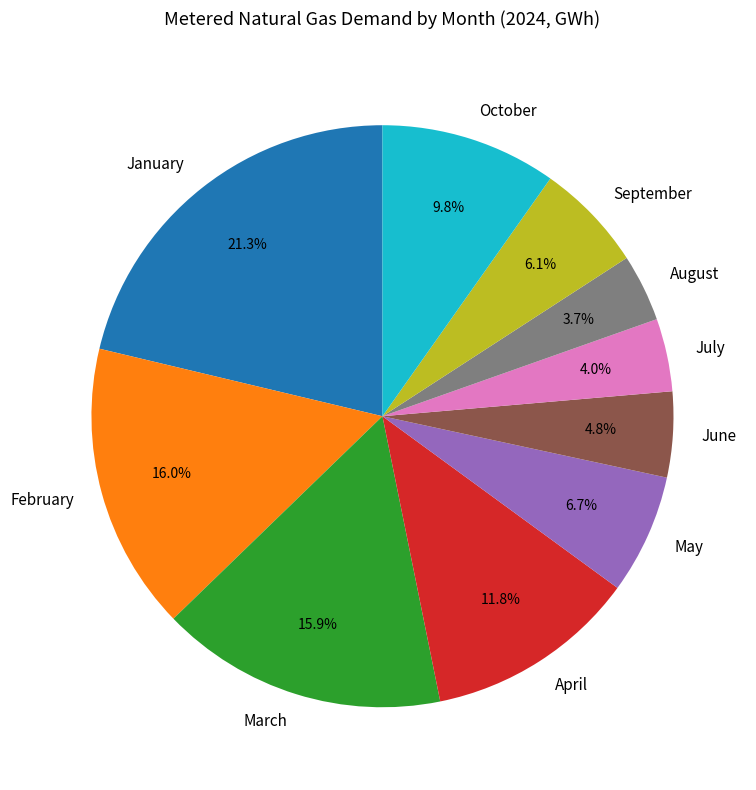

To the nearest percent, what is the difference between the largest and smallest slice percentages?

18%